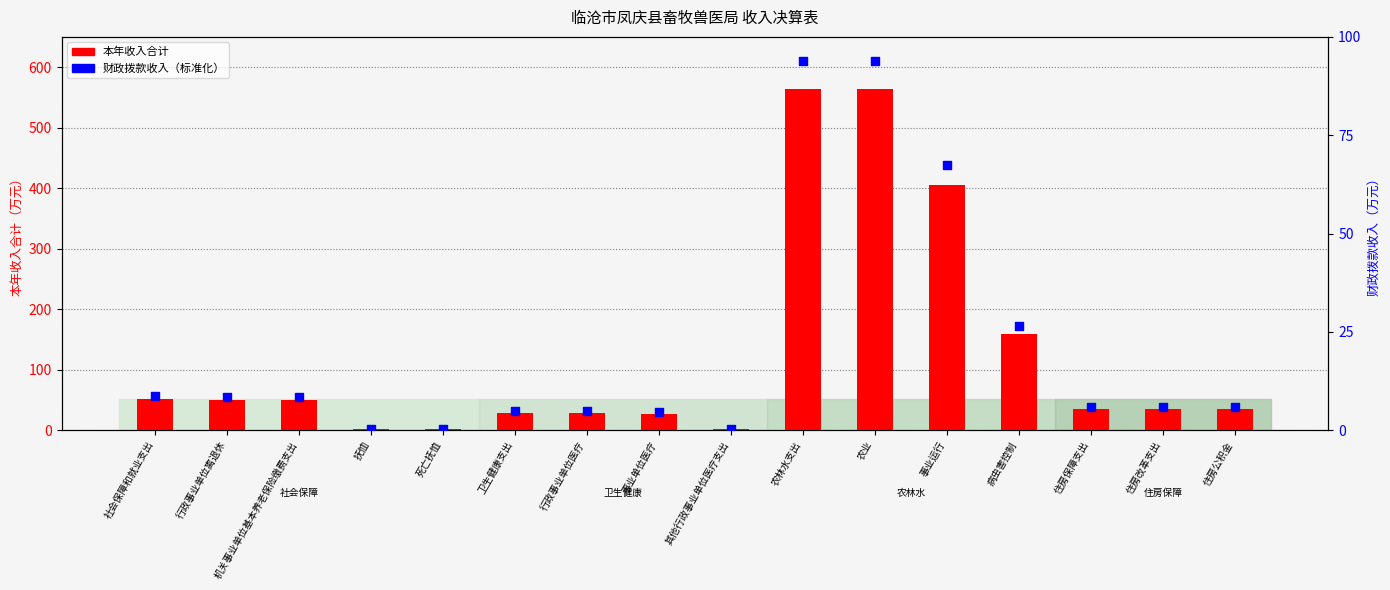

At how many categories does at least one series exceed 27?

13